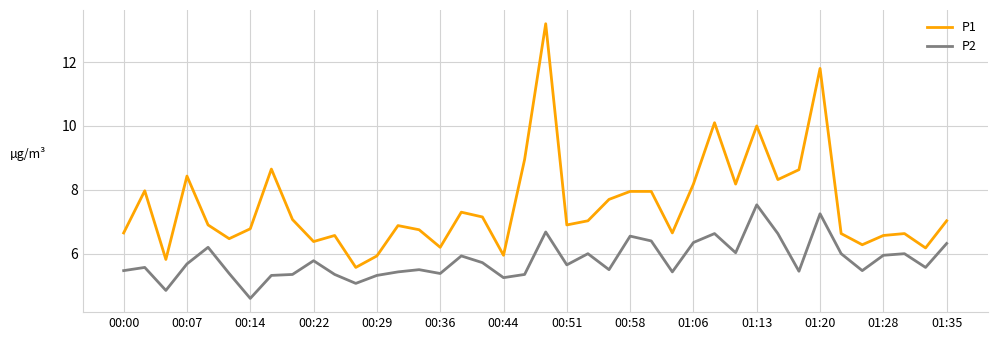

Which series has the largest range (max minus min)?

P1